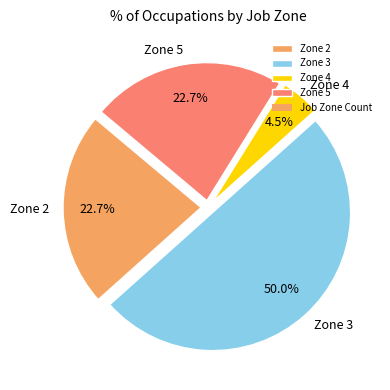

Count the number of slices in the pie.

4